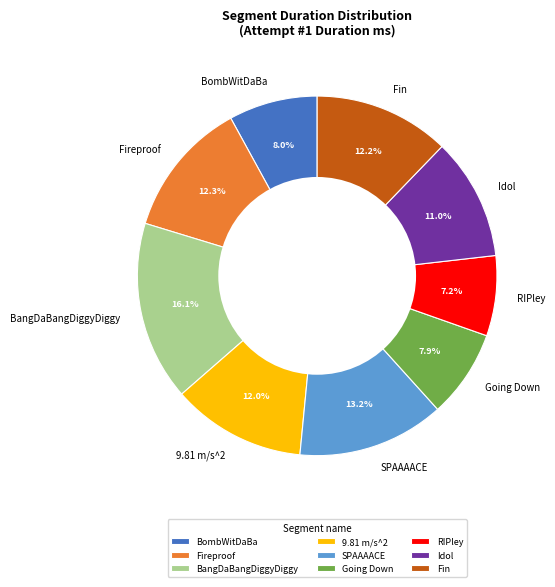

Which category has the smallest portion of the pie?

RIPley